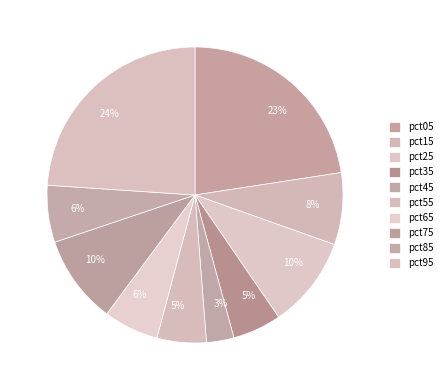

Which category has the biggest portion of the pie?

pct95